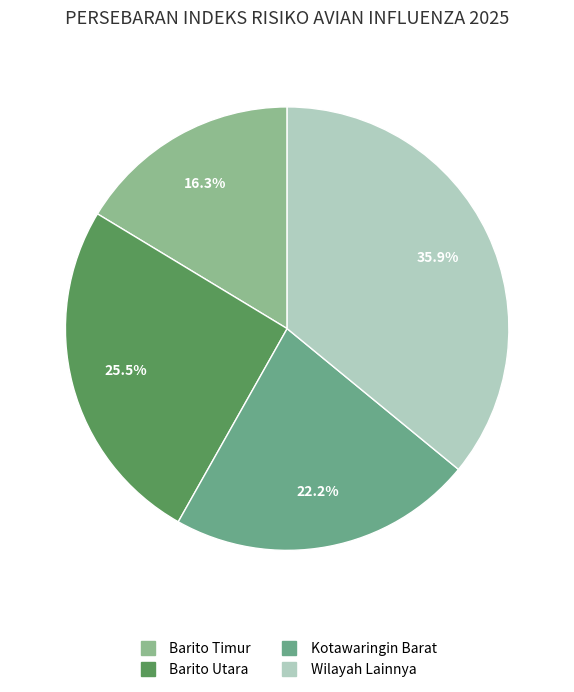

Does any single category account for the majority?

No